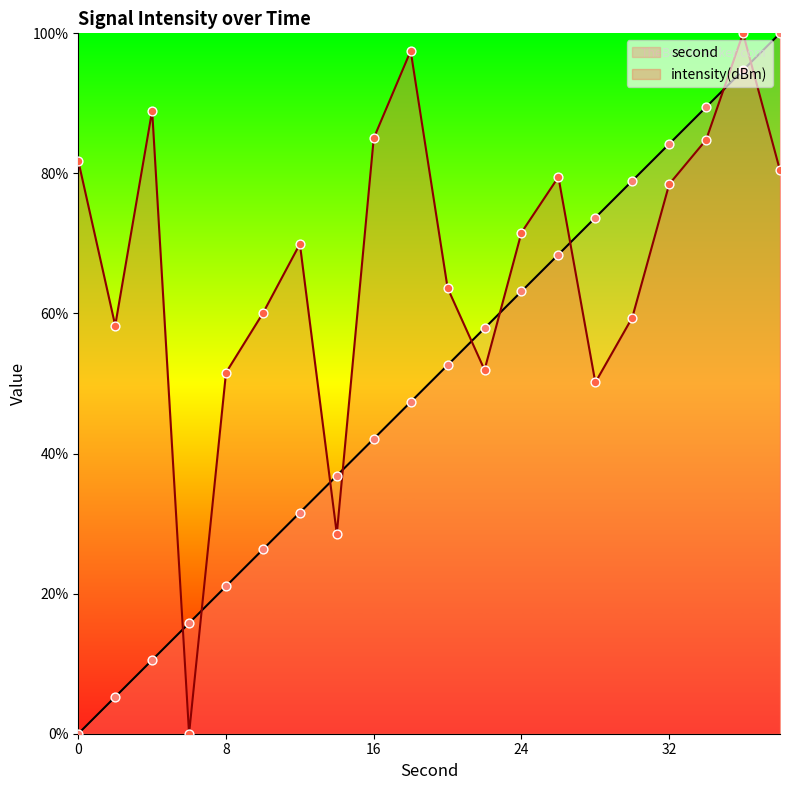

What are all the series names shown in the legend?

second, intensity(dBm)